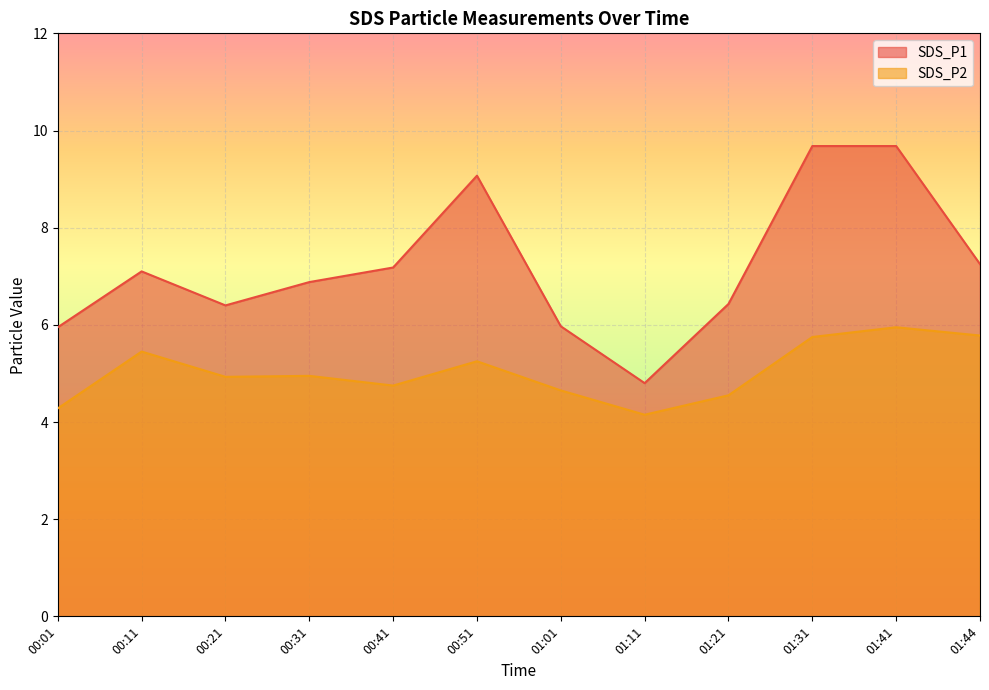

True or false: SDS_P1 has more than 1 interior local peaks.

True